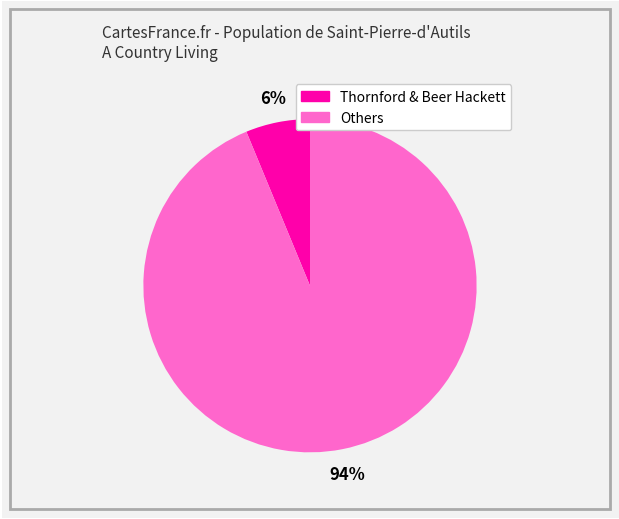

To the nearest percent, what is the average slice percentage?

50%